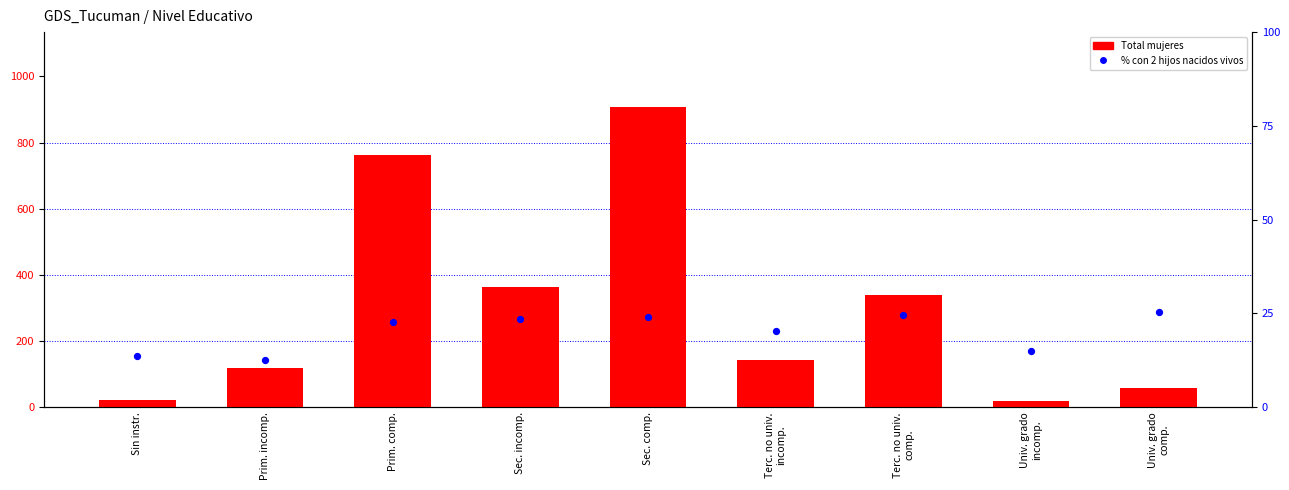

Which series has the largest total across all categories?

Total mujeres